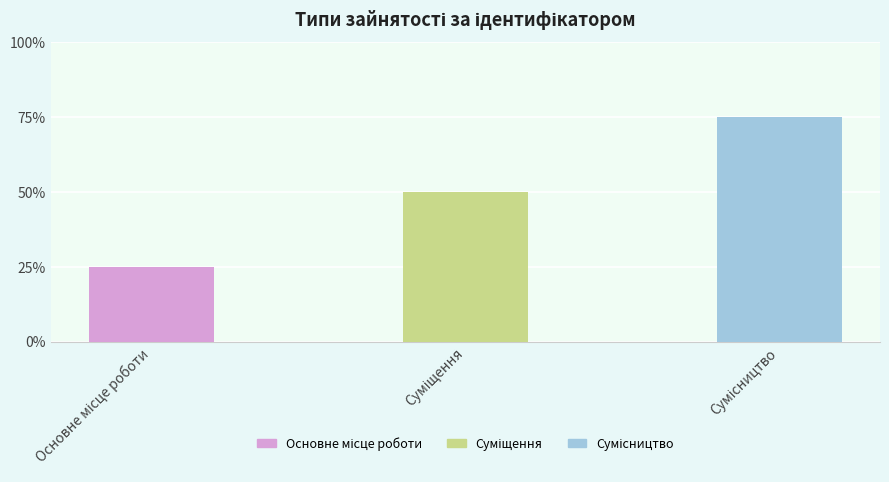

Does the chart contain stacked bars?

No